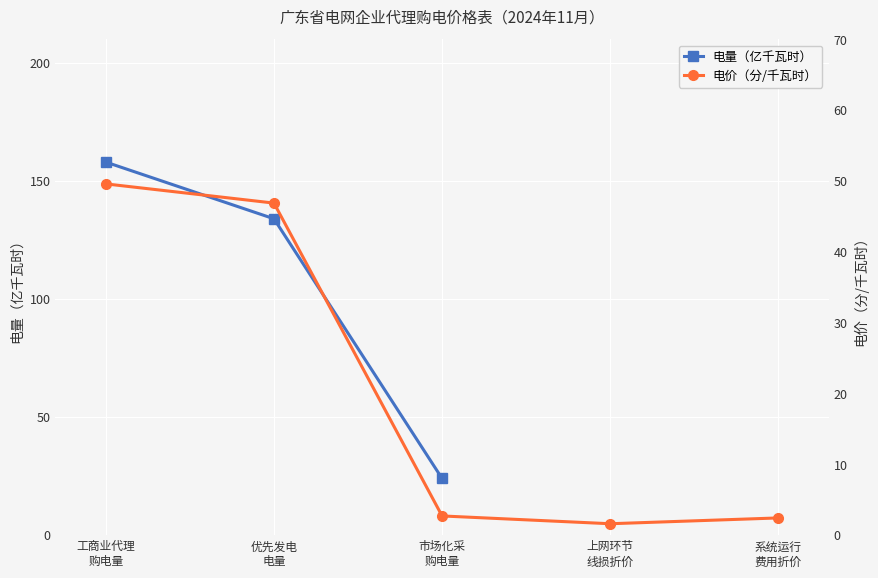

What is the maximum value shown in the chart?

158